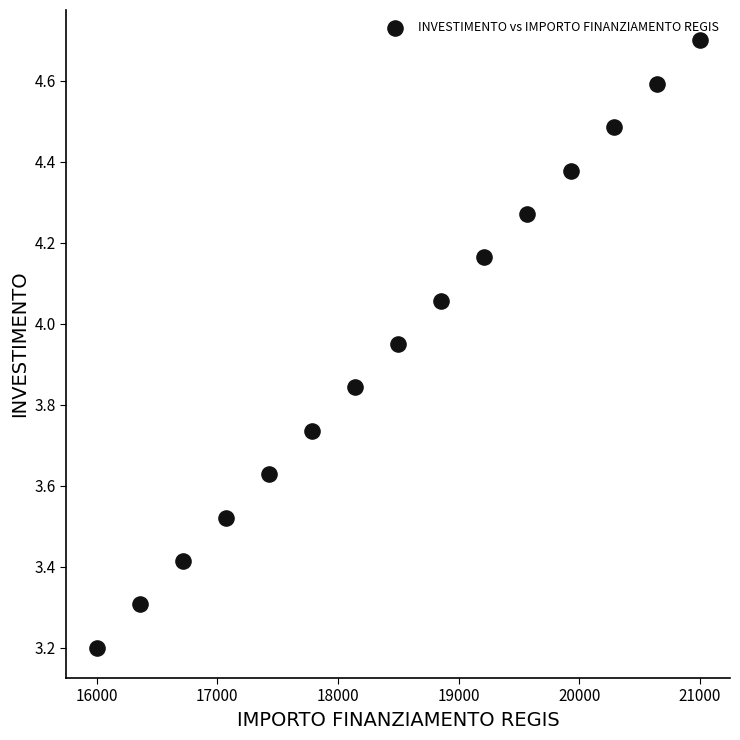

What is the range of Y values (max minus min)?

1.5